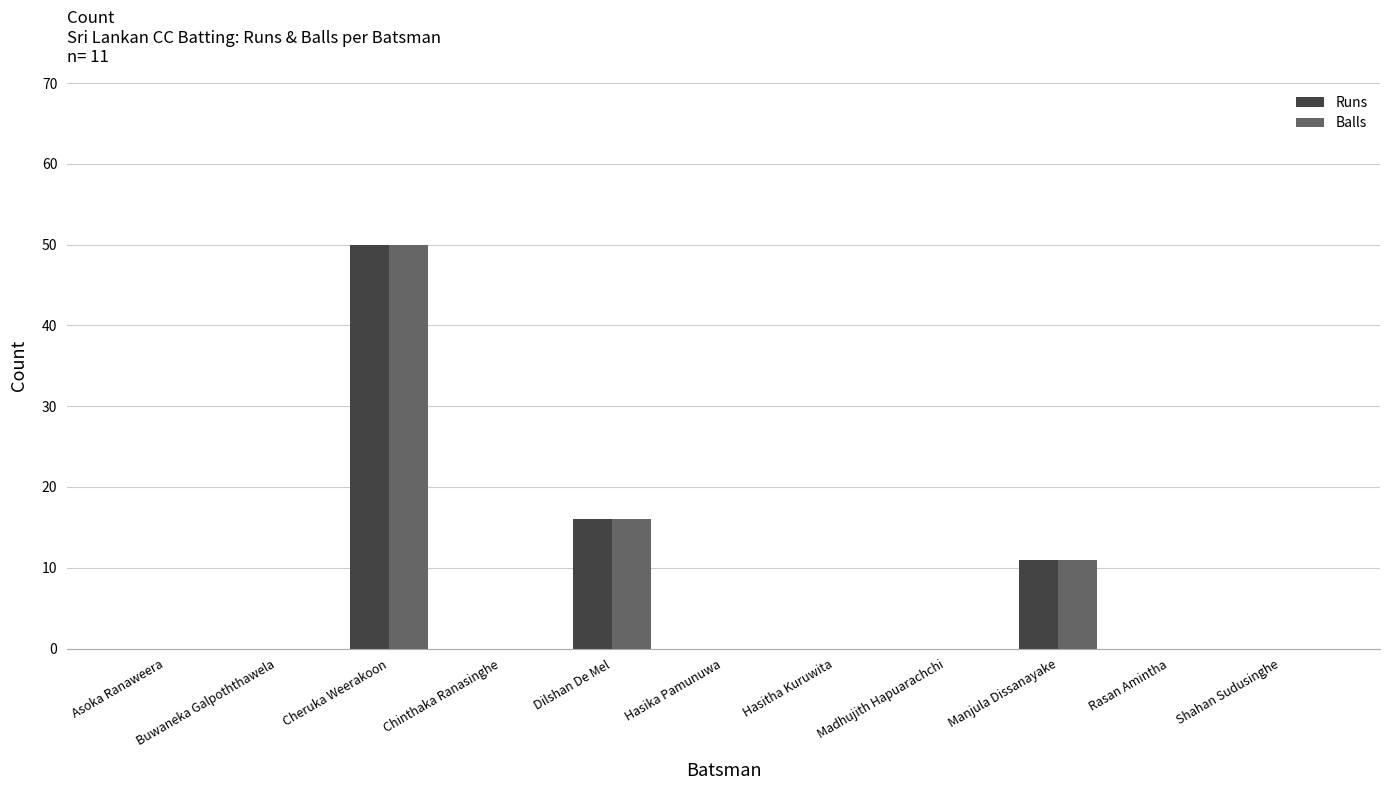

What is the maximum value shown in the chart?

50